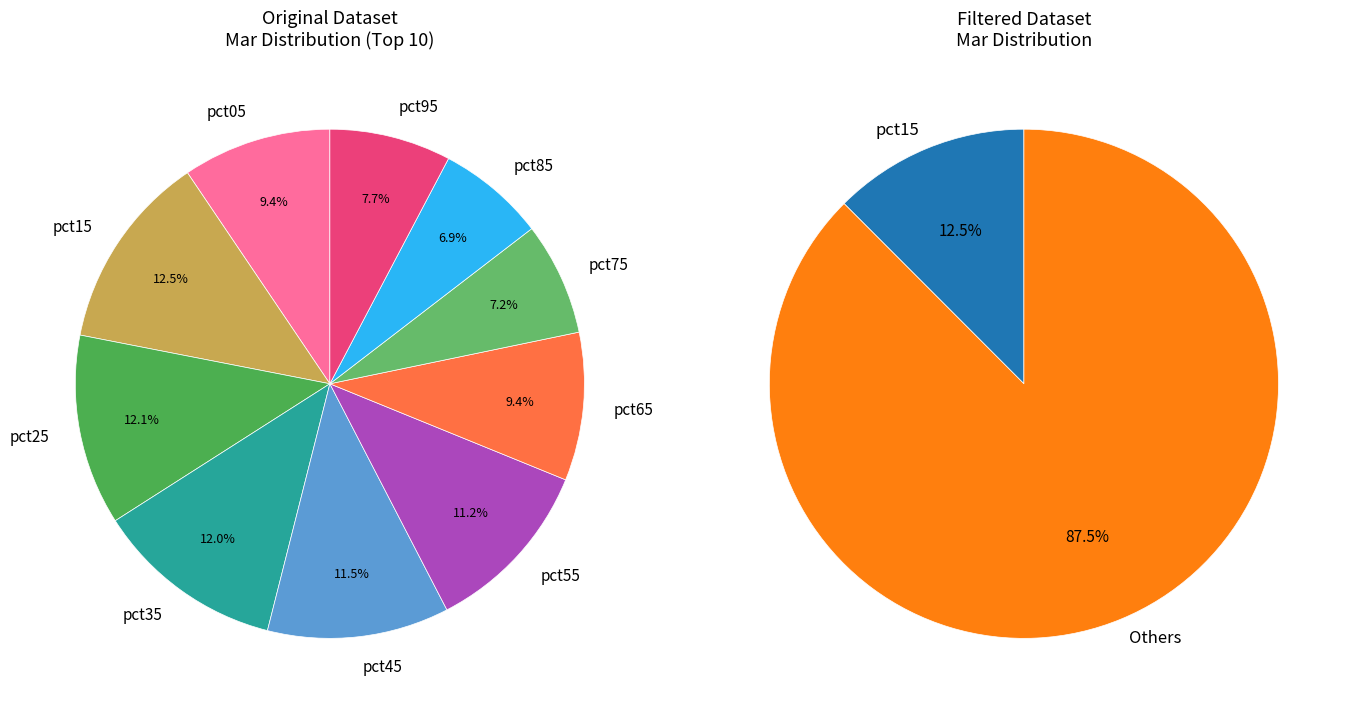

Does pct25 account for over 50% of the chart?

No